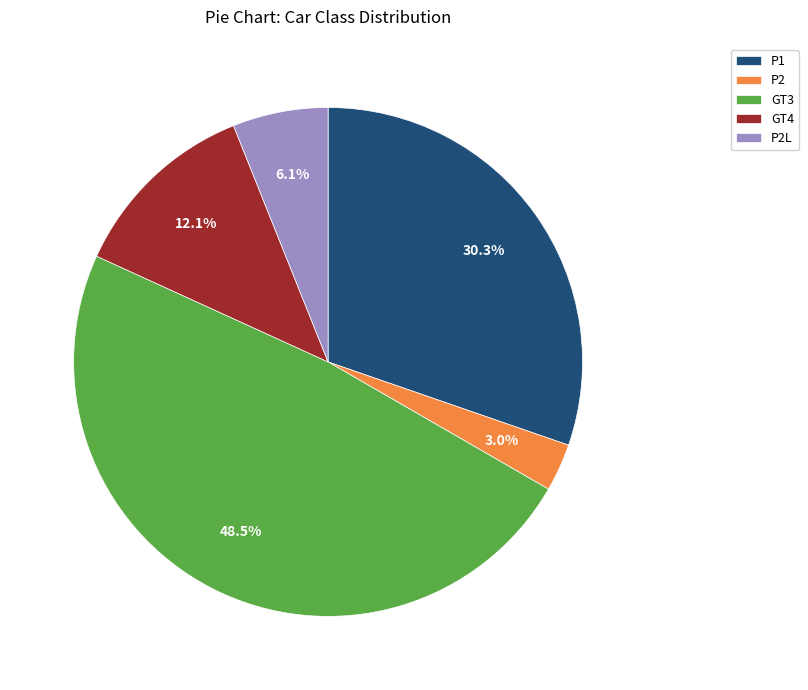

Rank the categories by value from highest to lowest.

GT3, P1, GT4, P2L, P2